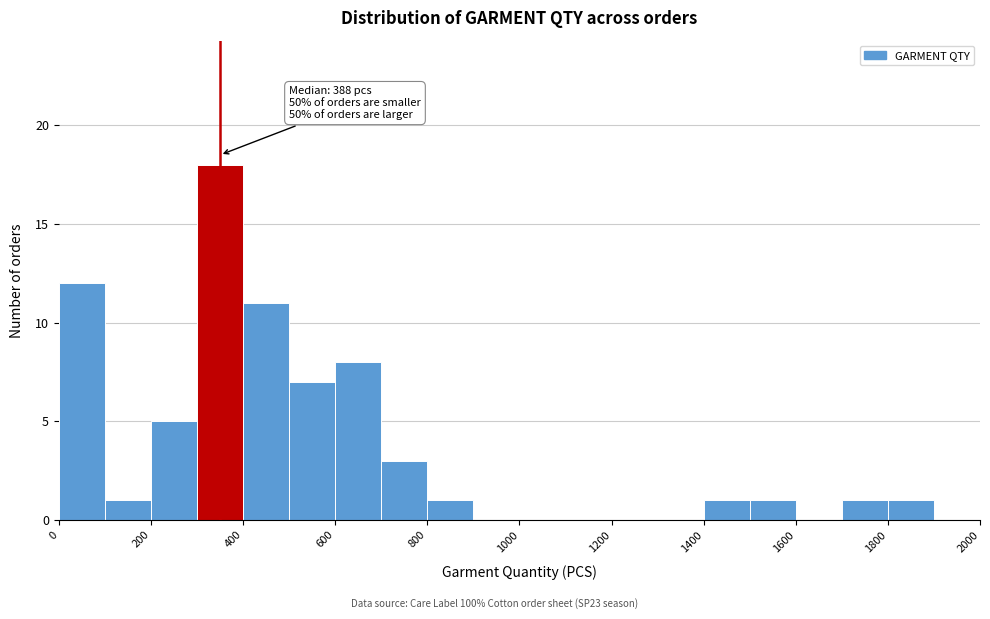

Which range on the x-axis has the tallest bar?

300 to 400